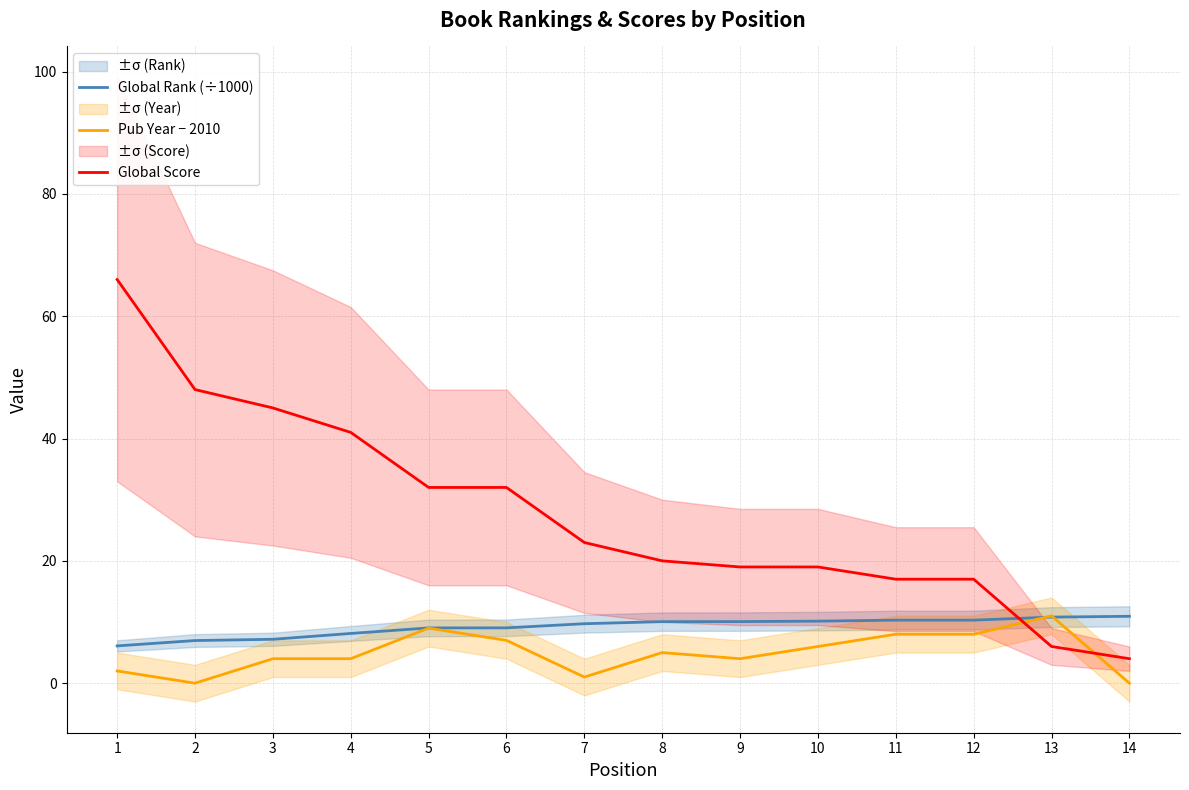

Which series ends up on top after the final intersection of Pub Year − 2010 and Global Score?

Global Score